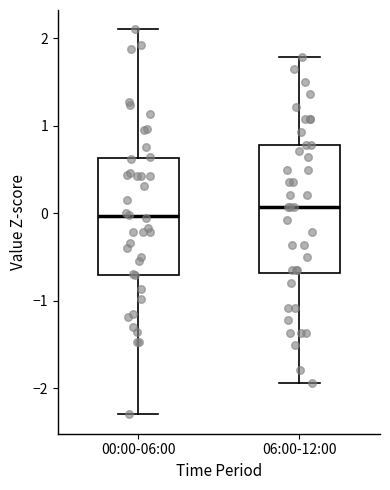

Which box has the lowest median line?

00:00-06:00